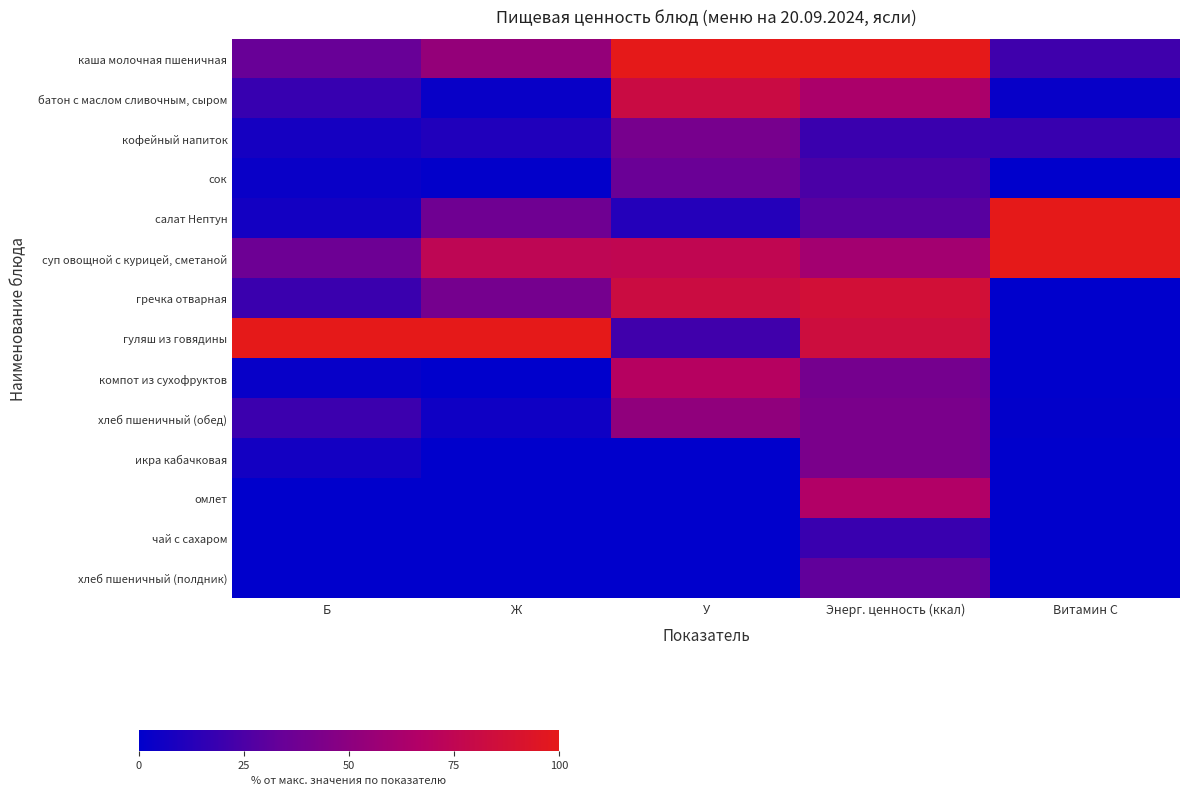

Which series has the largest total across all categories?

суп овощной с курицей, сметаной